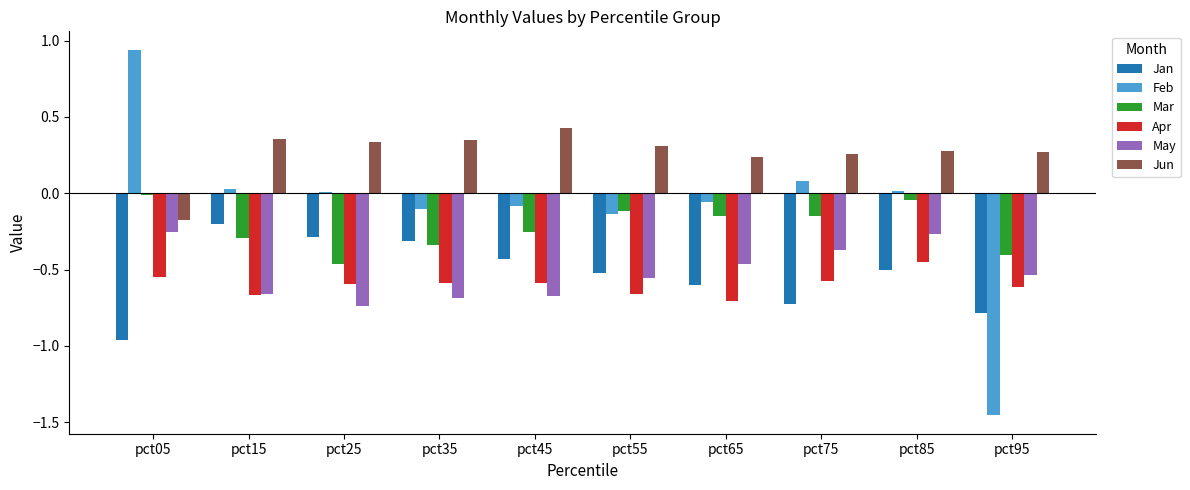

Is the value of Mar at pct95 greater than the value of Jan at pct85?

Yes